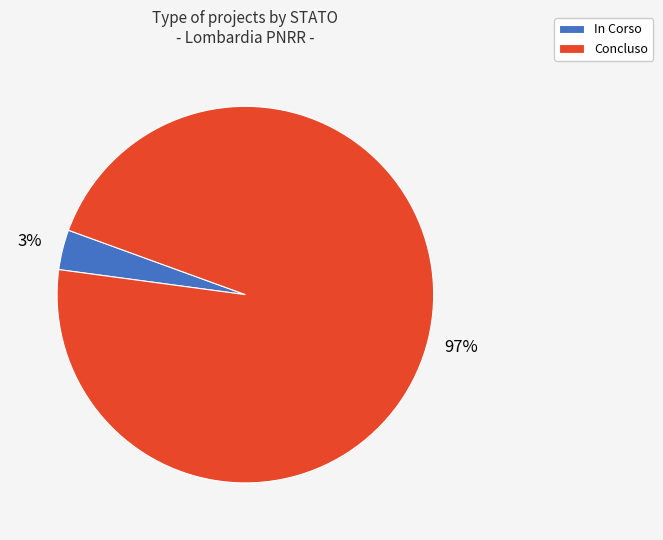

Rank the categories by value from lowest to highest.

In Corso, Concluso